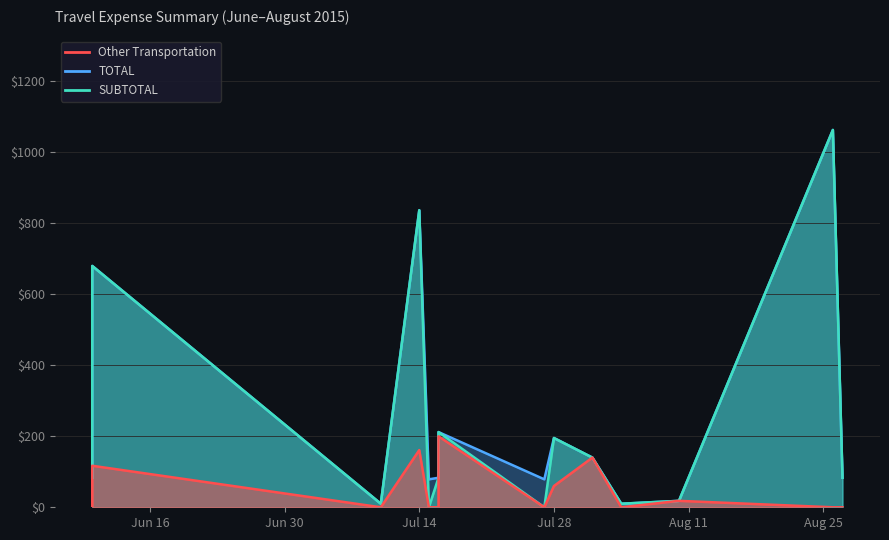

What is the difference between the highest and lowest values at 2015-08-04?

10.0